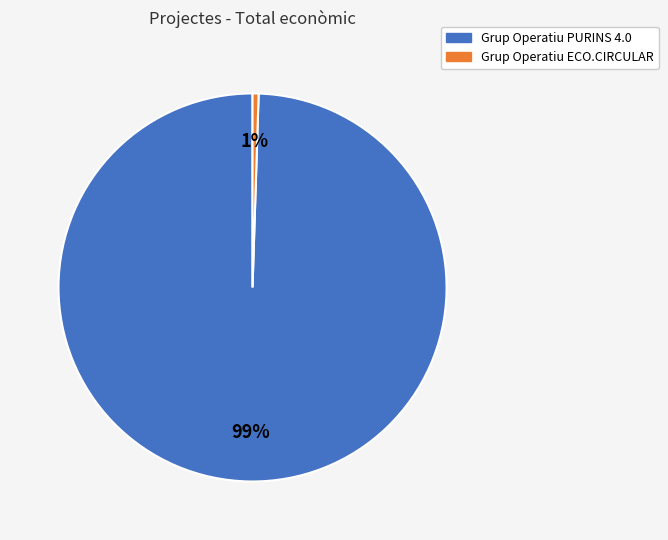

What percentage is the Grup Operatiu PURINS 4.0 slice, to the nearest percent?

99%